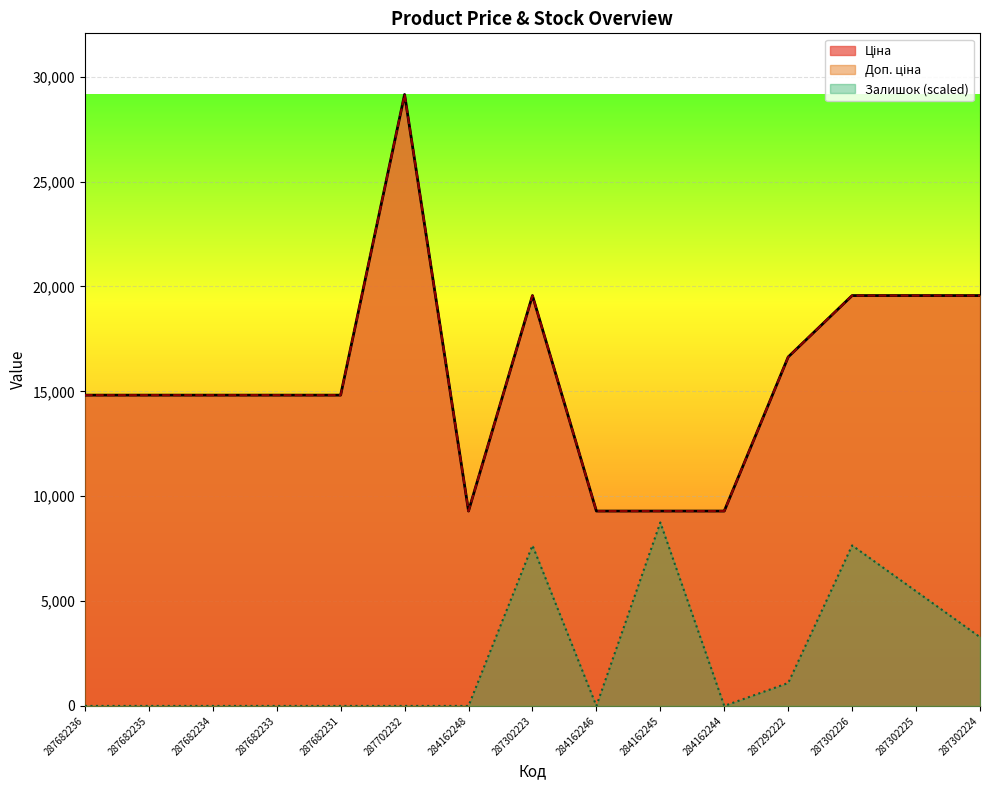

Between 287682234 and 287302226, which is larger?

287302226